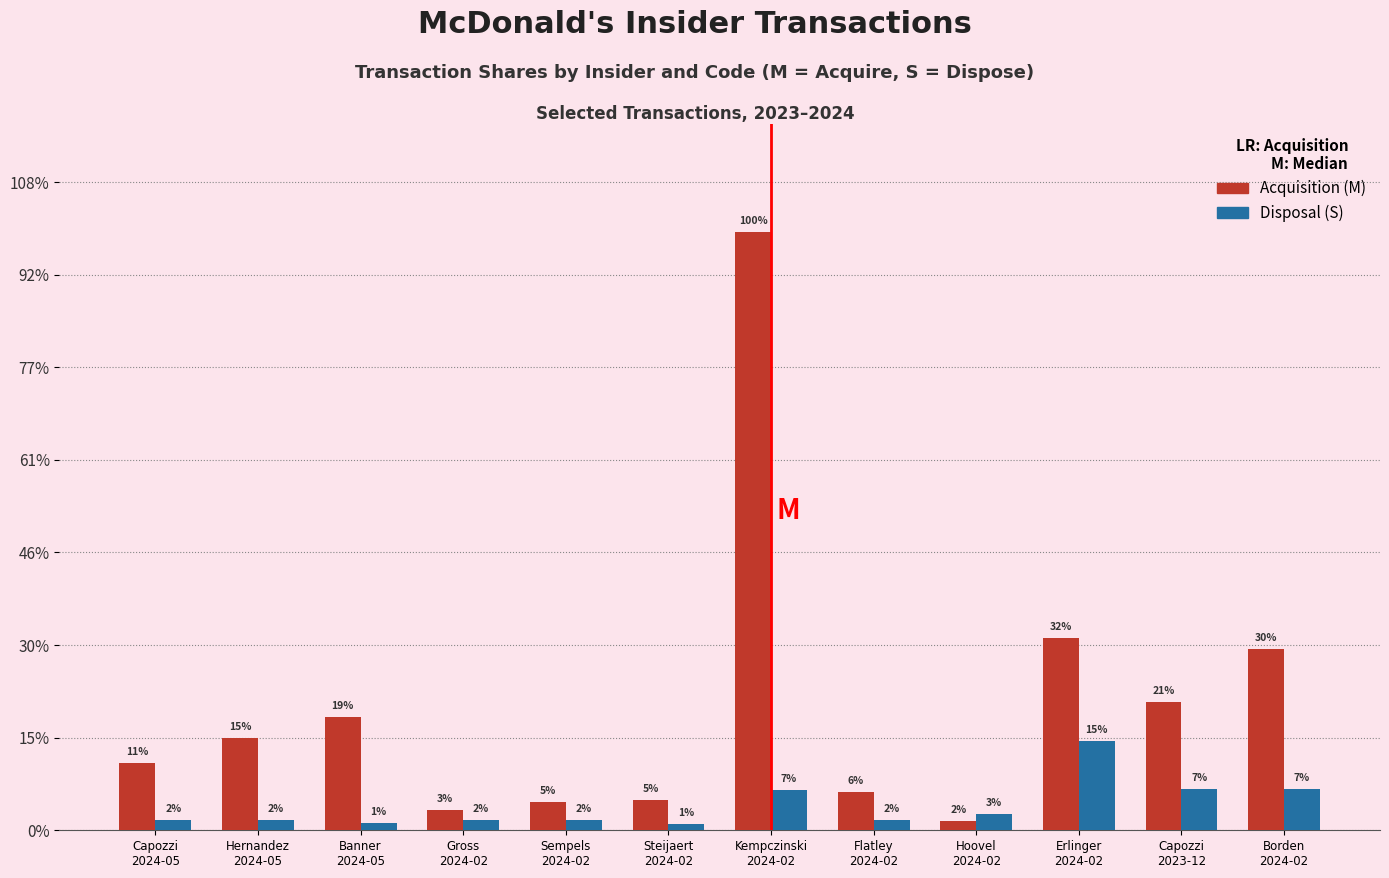

Are the bars horizontal?

No